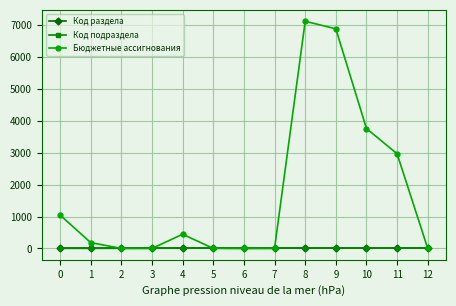

Which series has the widest spread of values?

Бюджетные ассигнования